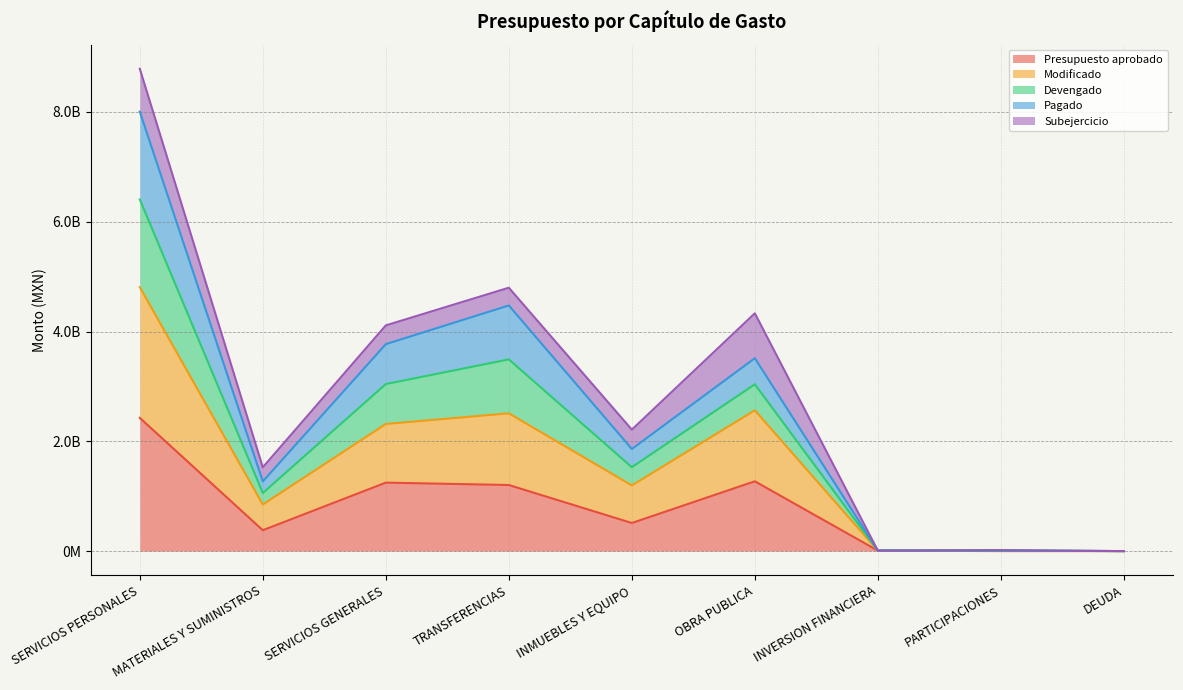

Rank the categories by Presupuesto aprobado value from lowest to highest.

PARTICIPACIONES, DEUDA, INVERSION FINANCIERA, MATERIALES Y SUMINISTROS, INMUEBLES Y EQUIPO, TRANSFERENCIAS, SERVICIOS GENERALES, OBRA PUBLICA, SERVICIOS PERSONALES